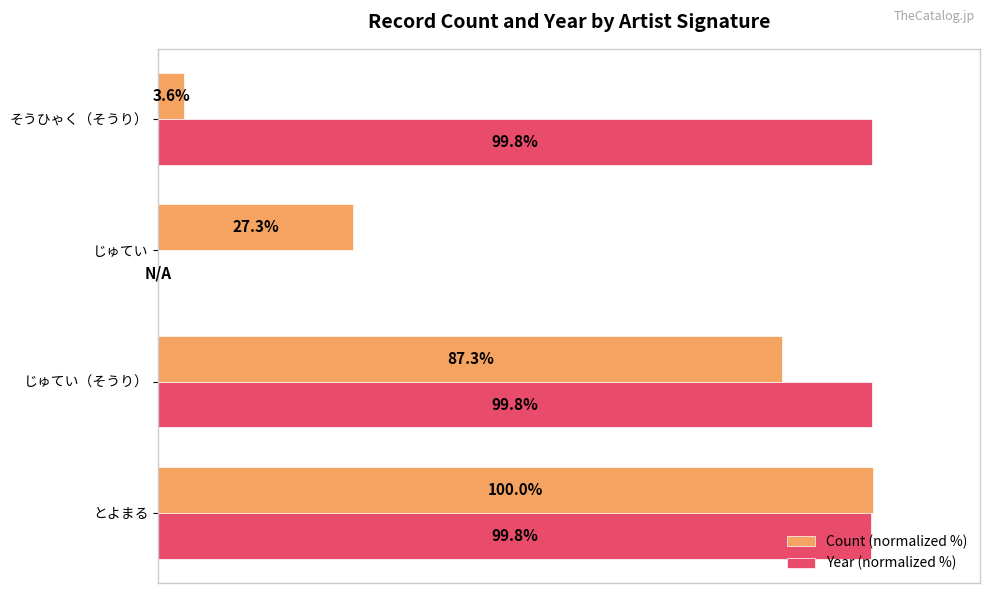

At which label does Count (normalized %) reach its peak?

とよまる